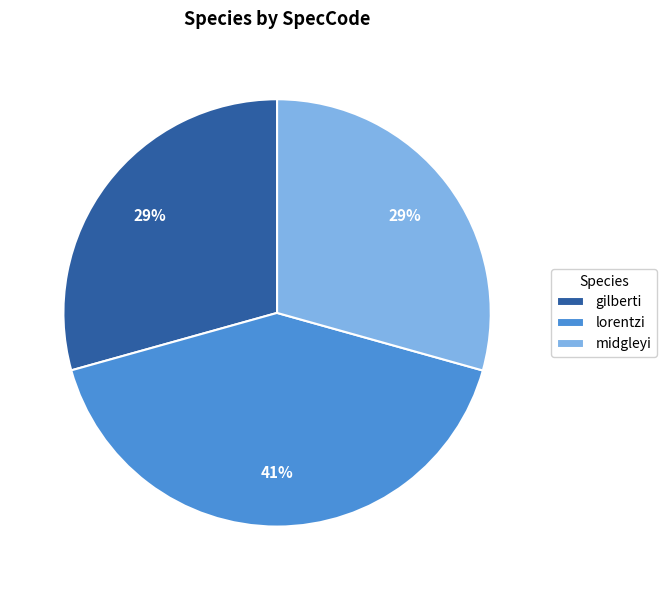

To the nearest percent, what is the difference between the gilberti and lorentzi slice percentages?

12%